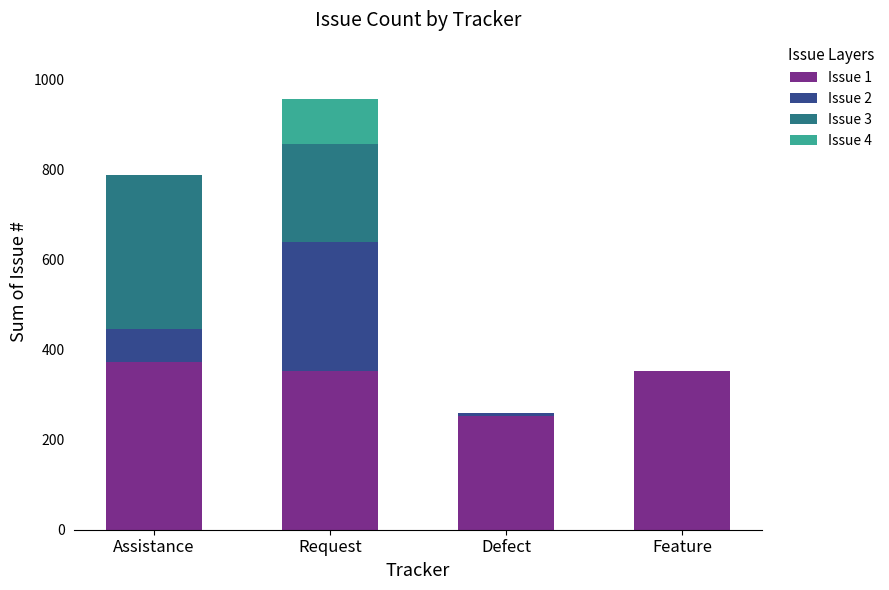

The value of Issue 1 at Feature is 353. True or false?

True